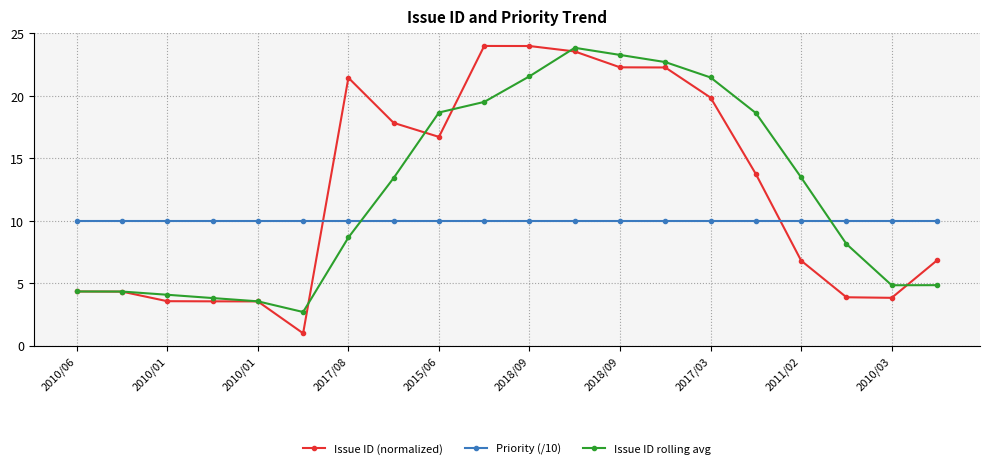

How many values in the Issue ID (normalized) series are below 13?

10